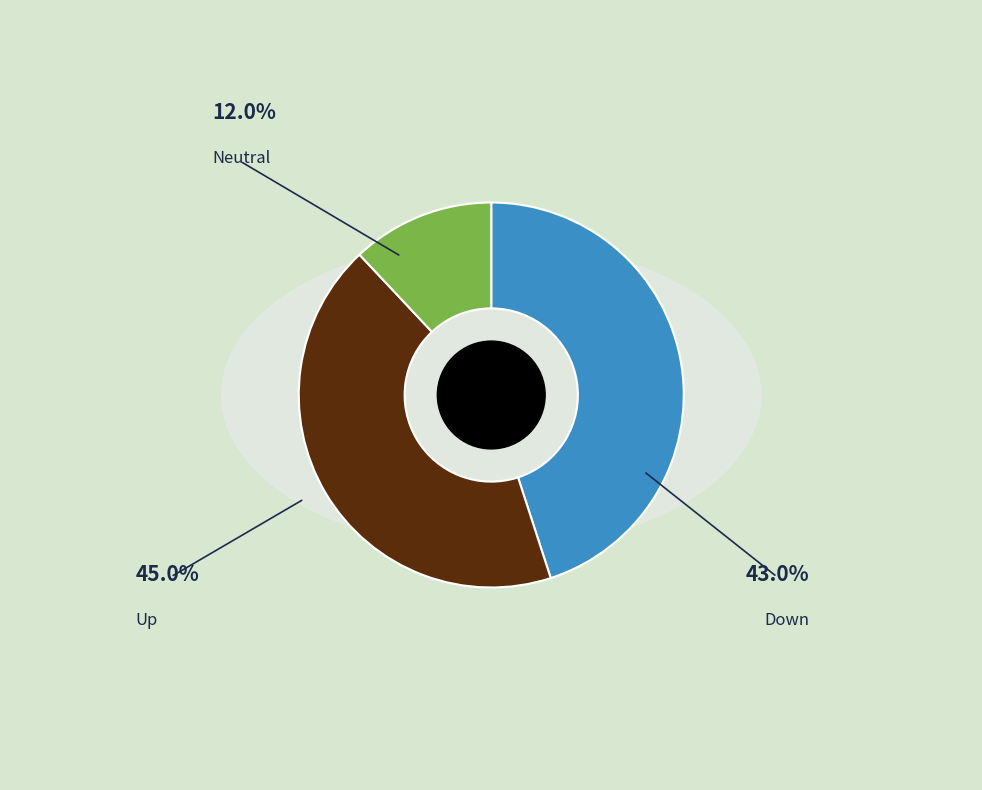

True or false: - accounts for 12% of the total.

True